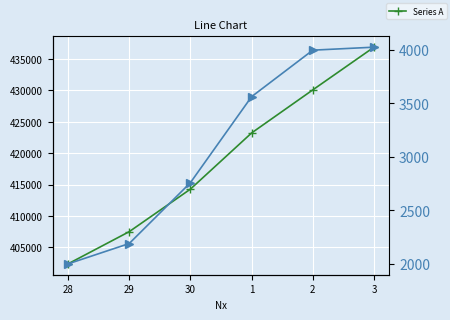

Between 29 and 28, which is larger?

29